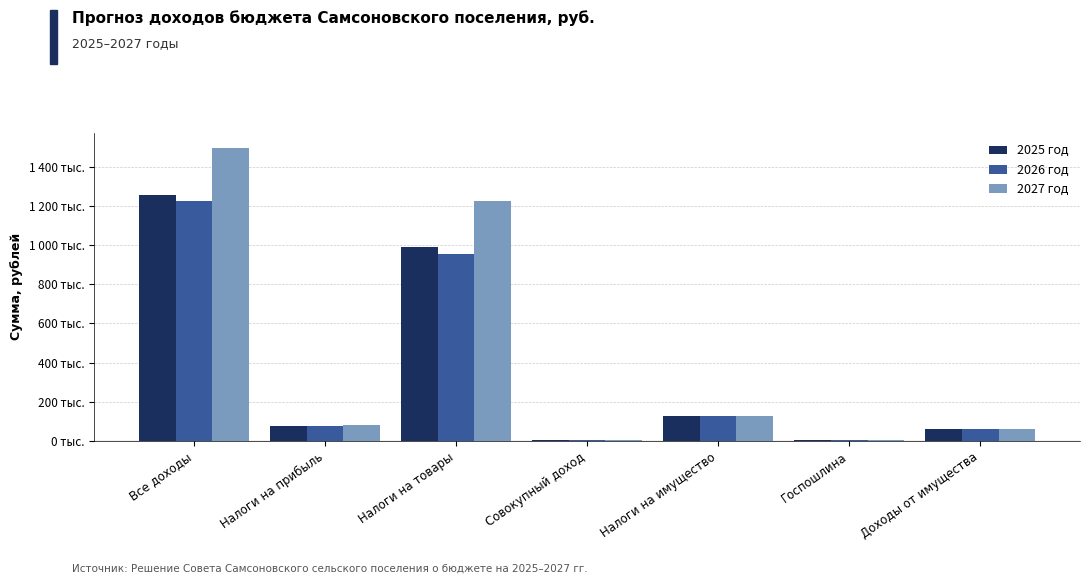

Which series changed the most between Налоги на прибыль and Налоги на товары?

2027 год